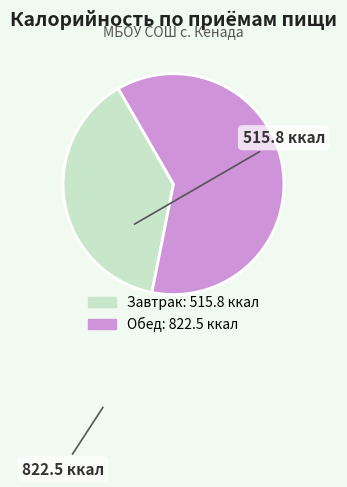

How many segments does this pie chart have?

2